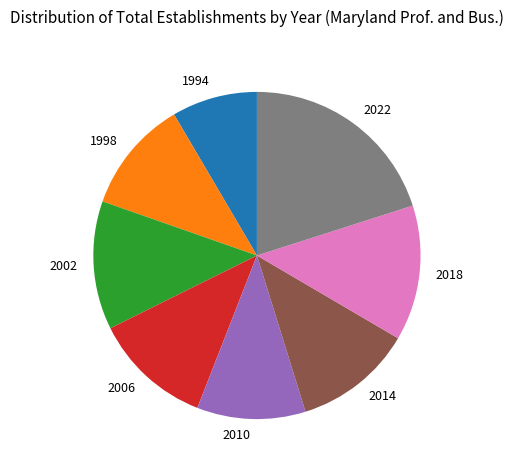

What is the ratio of the value at 2018 to the value at 2006?

1.1